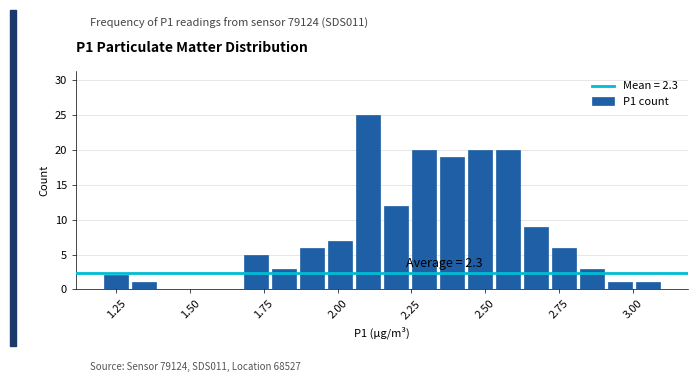

Around what value on the x-axis is the tallest bar? Give the approximate position of its centre, as read against the axis.

2.10